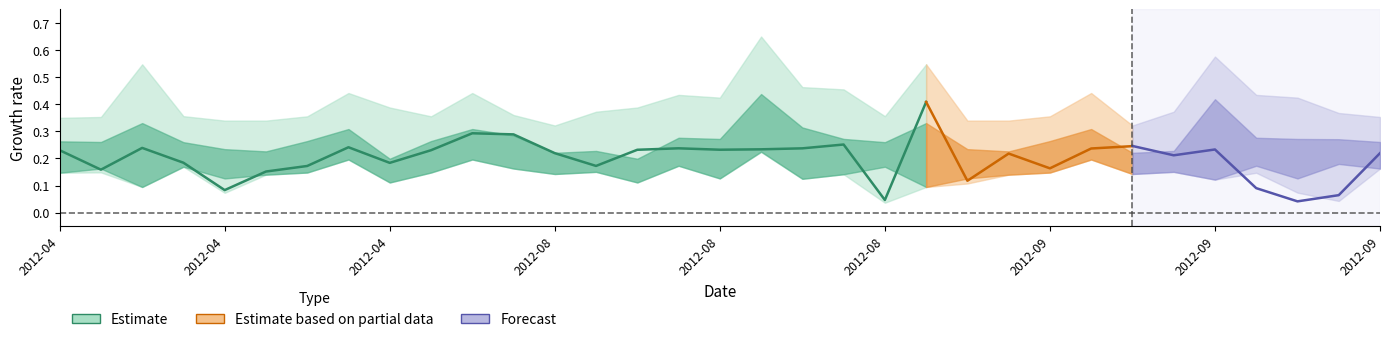

What is the difference between the highest and lowest values at 6?

0.2